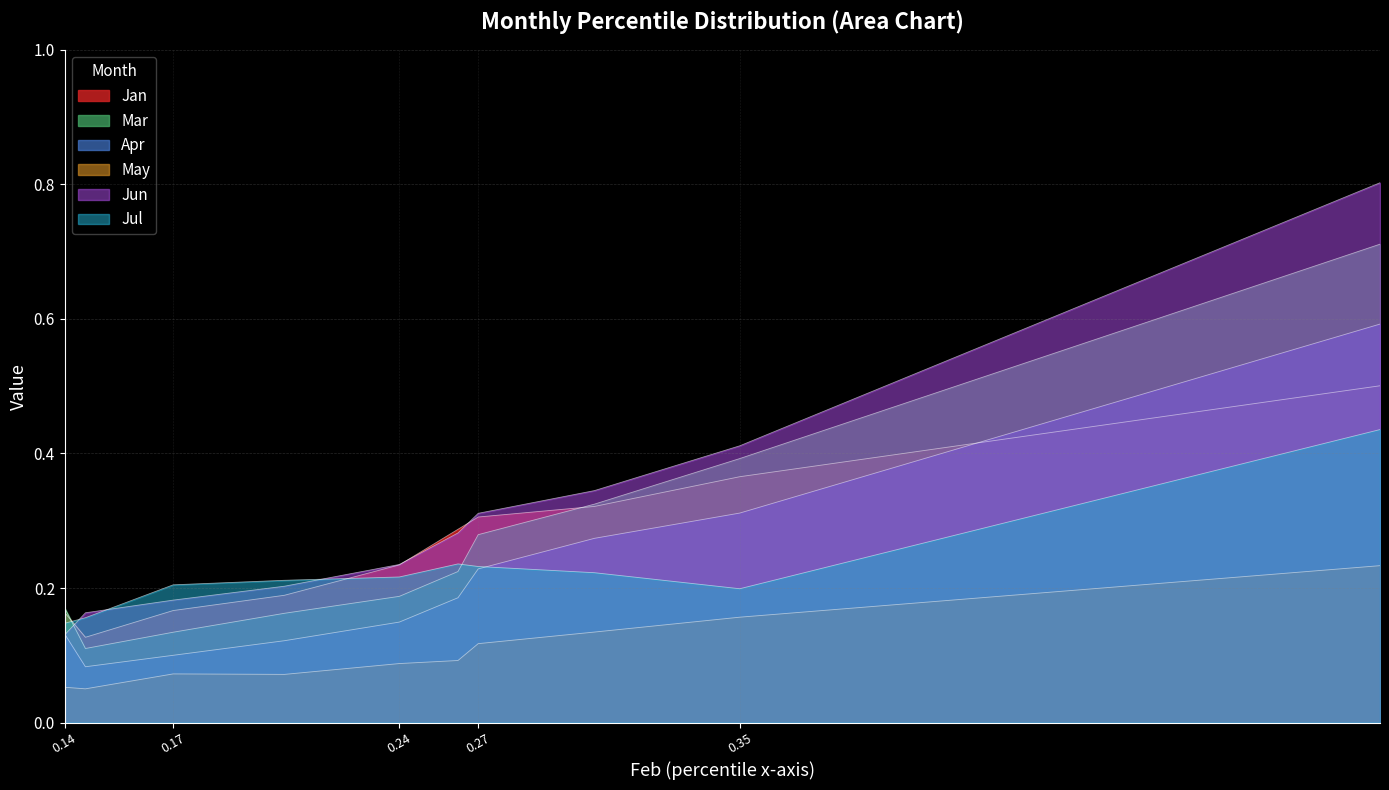

How many lines are shown in the chart?

6